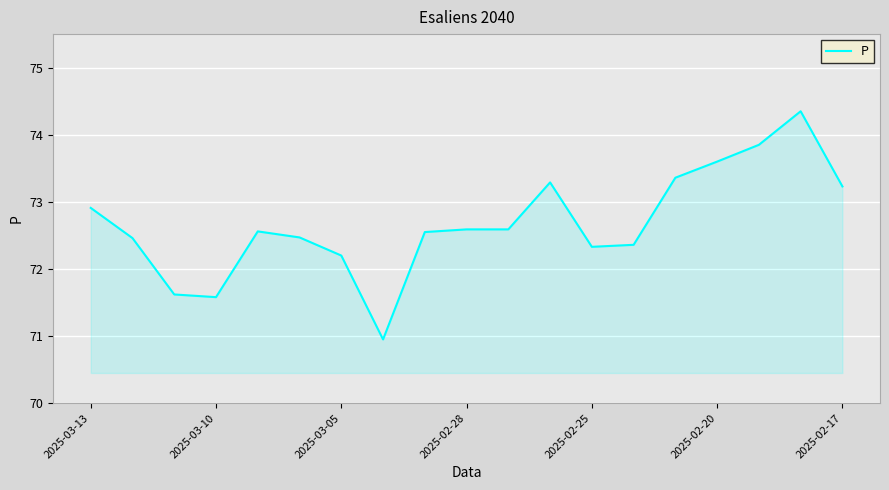

What is the difference between the maximum and minimum values?

3.4